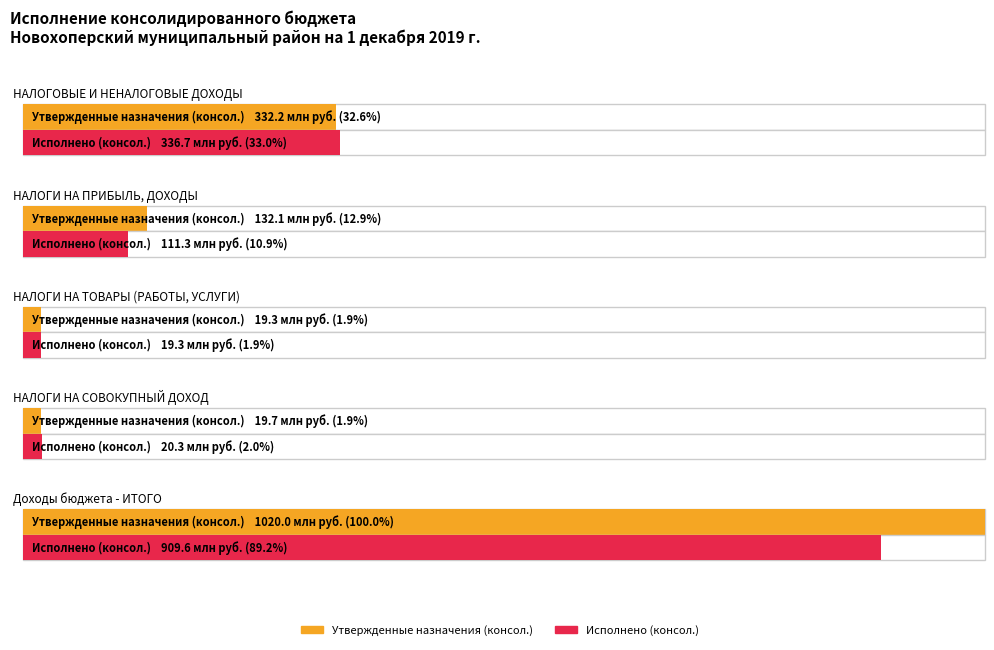

Does the chart contain stacked bars?

No